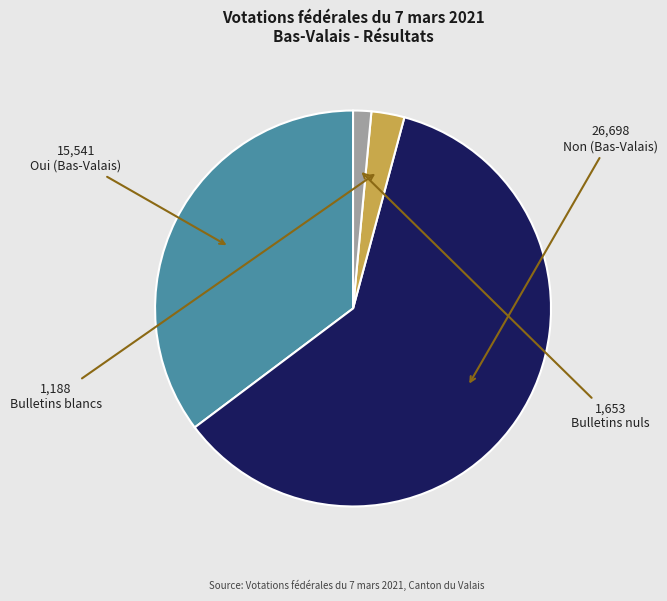

The Oui slice represents 35% of the pie. True or false?

True